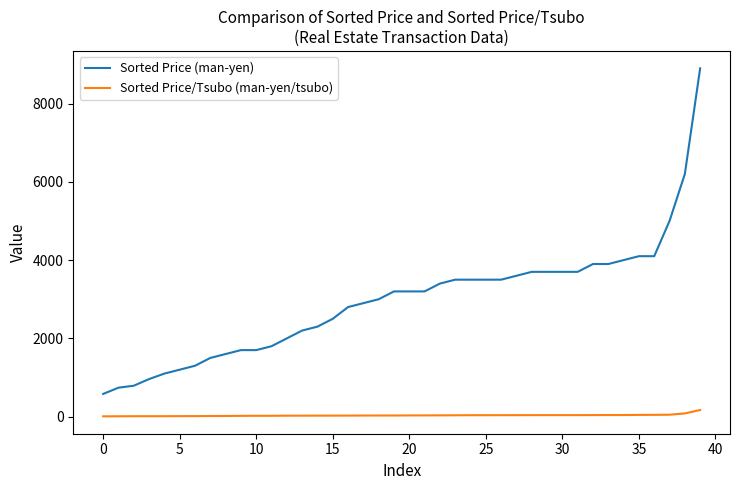

What is the difference between the maximum and minimum values in the Sorted Price/Tsubo (man-yen/tsubo) series?

161.7